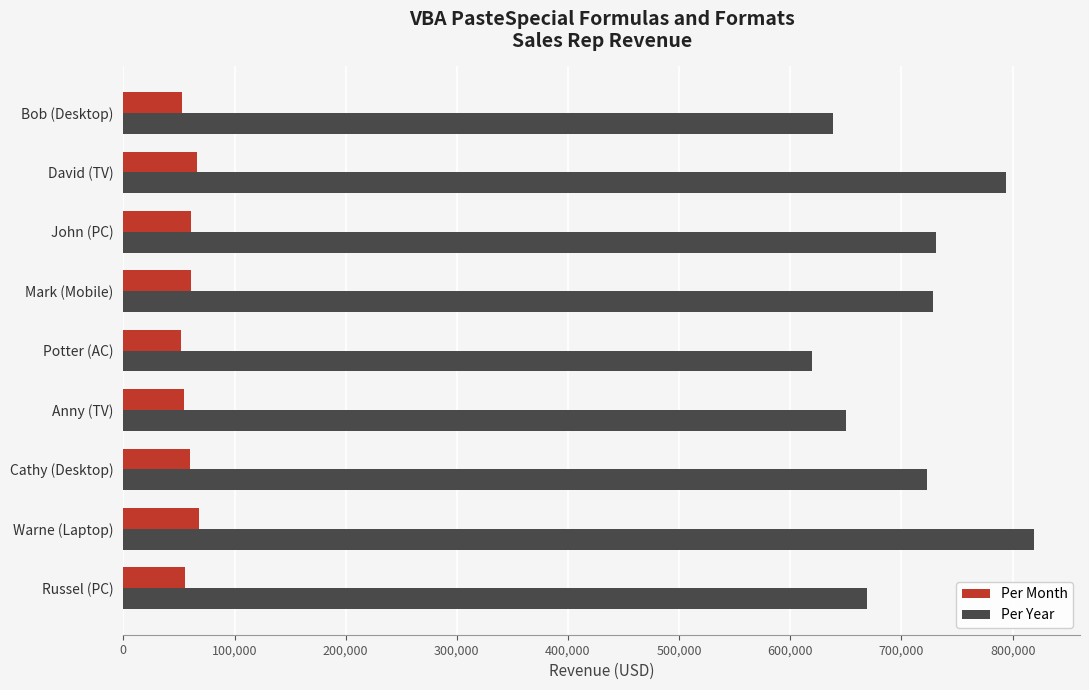

Count the number of data series in this chart.

2